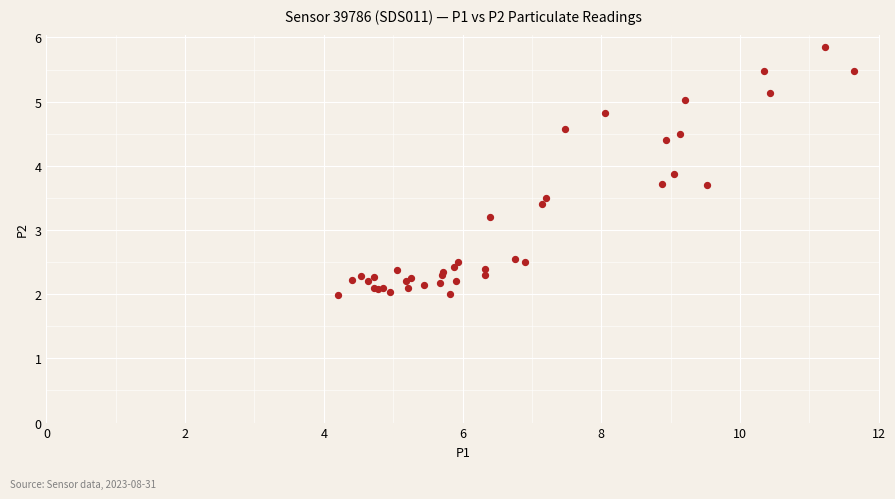

What Y value in the scatter plot is closest to 3?

3.2